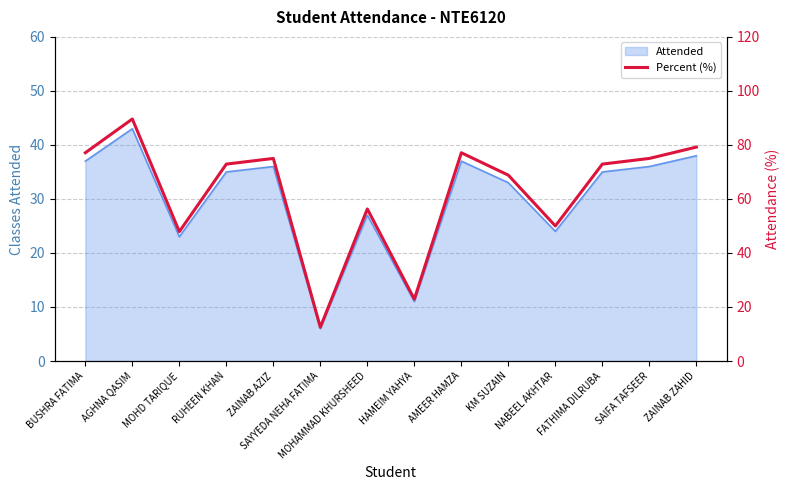

What is the highest value of the Attended series?

43